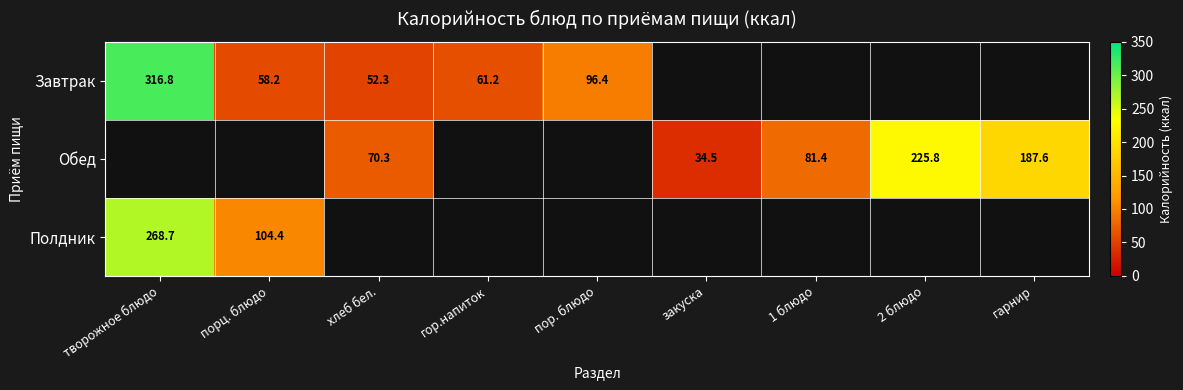

Is it true that Завтрак equals 58.2 at порц. блюдо?

True